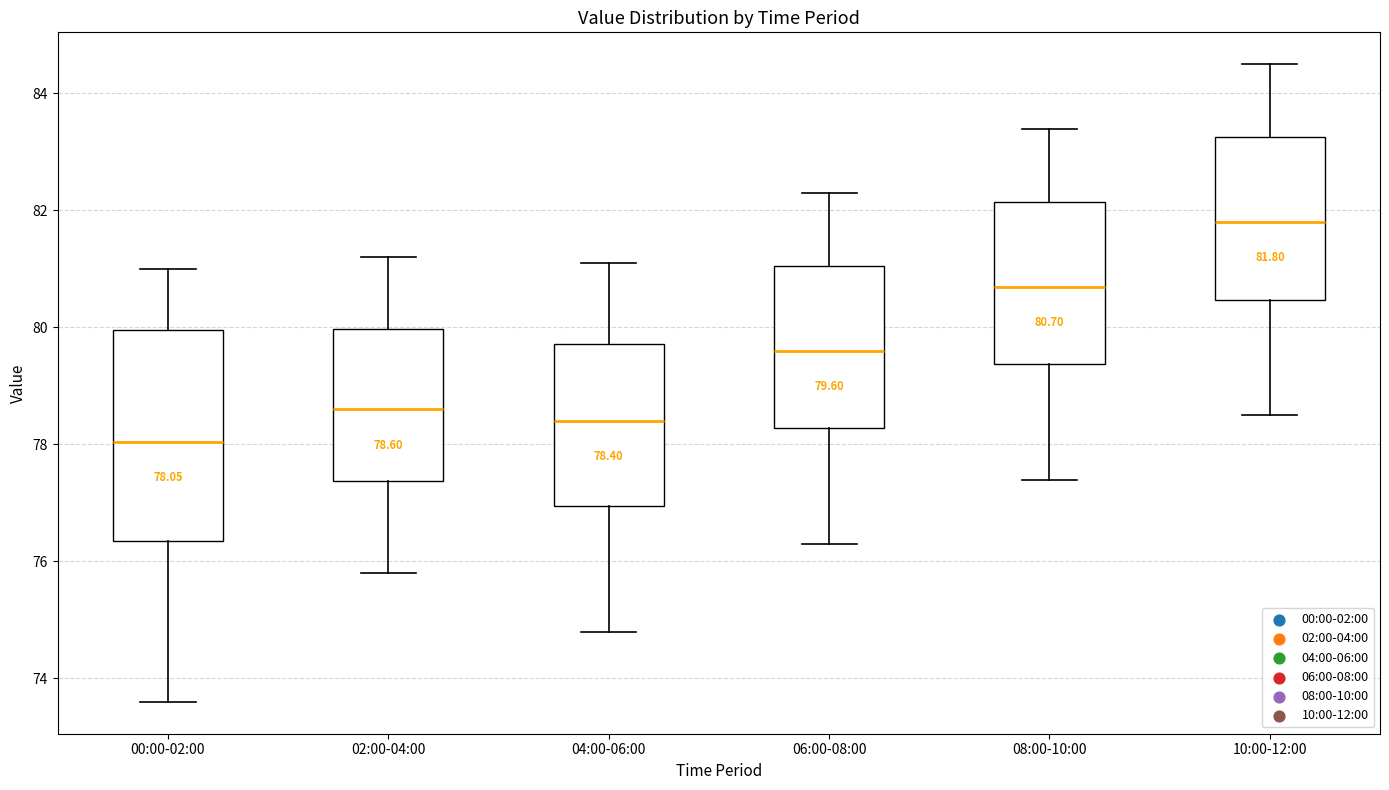

Which box's median line is the lowest?

00:00-02:00